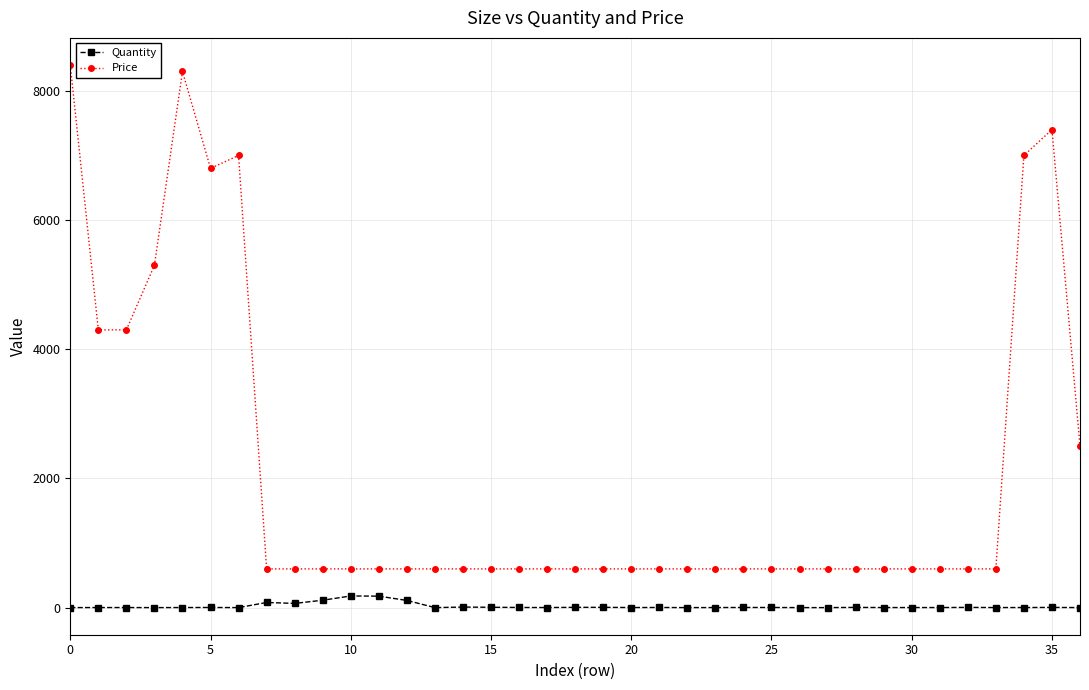

Rank the series by their average value, from highest to lowest.

Price, Quantity